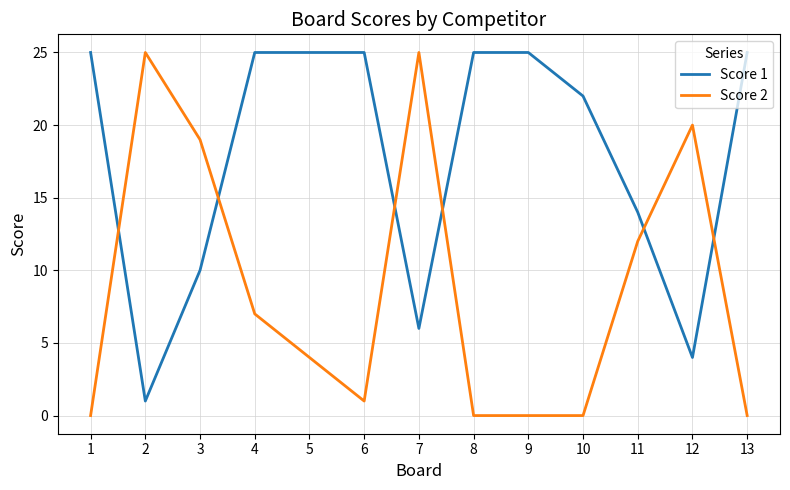

Between 6 and 10, which series saw the biggest shift?

Score 1